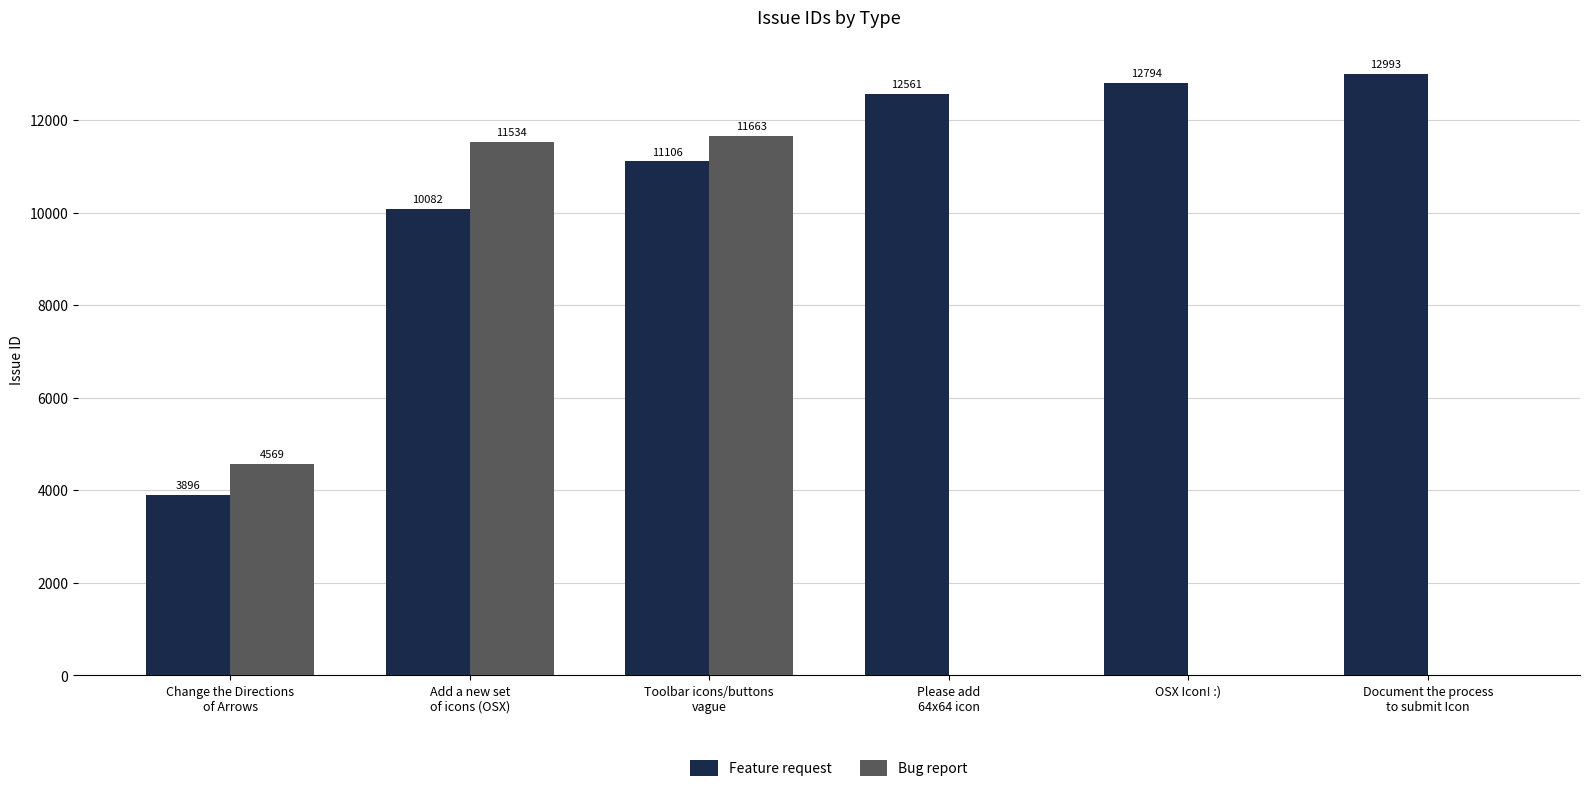

What is the maximum value shown in the chart?

12993